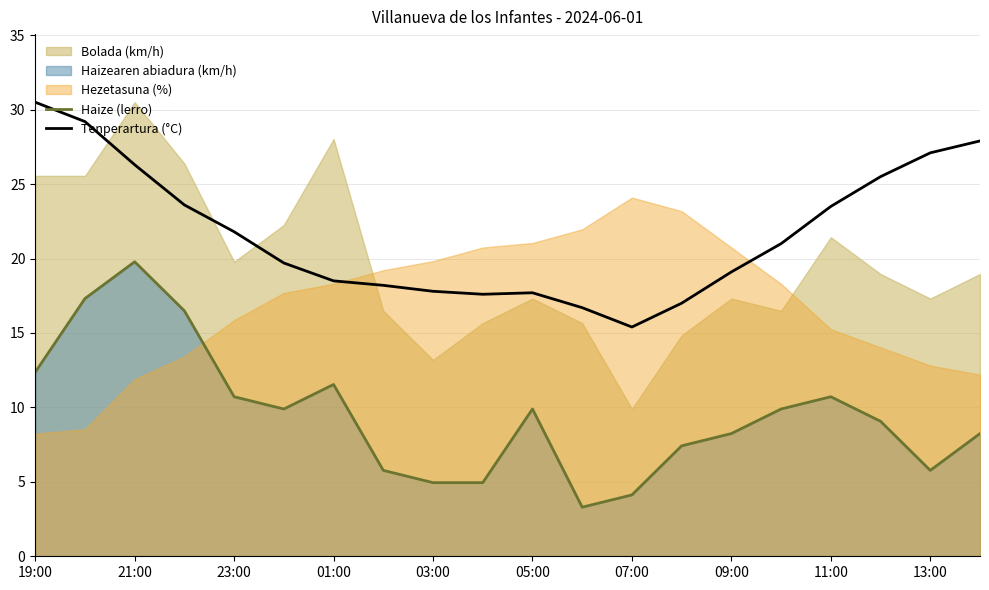

Does the chart display data point markers on the line(s)?

No